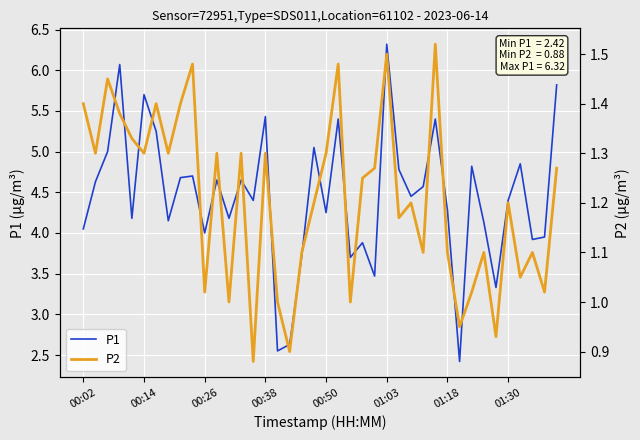

What is the difference between the maximum and minimum values in the P2 series?

0.6